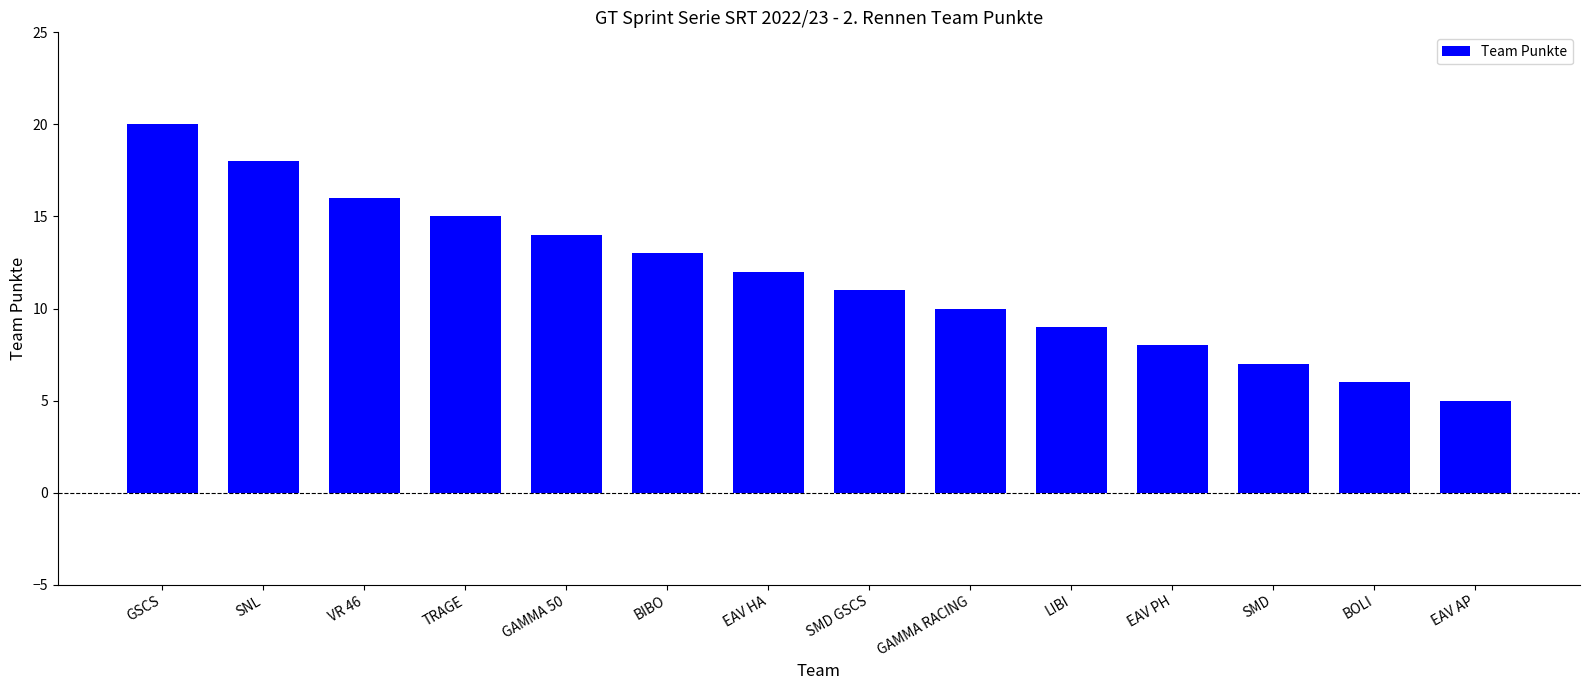

What is the change in value from EAV PH to EAV AP?

-3